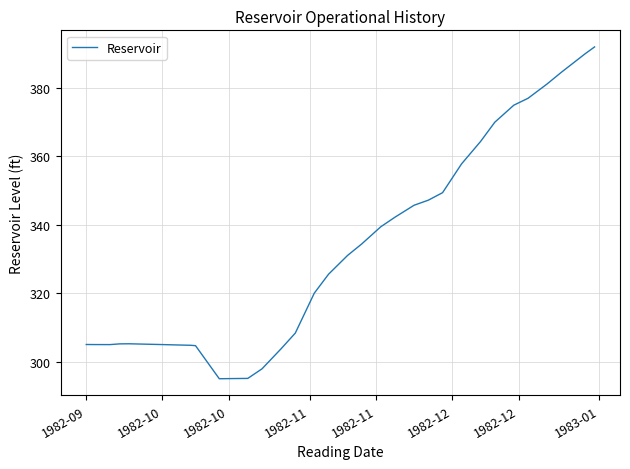

What is the smallest value displayed?

295.0